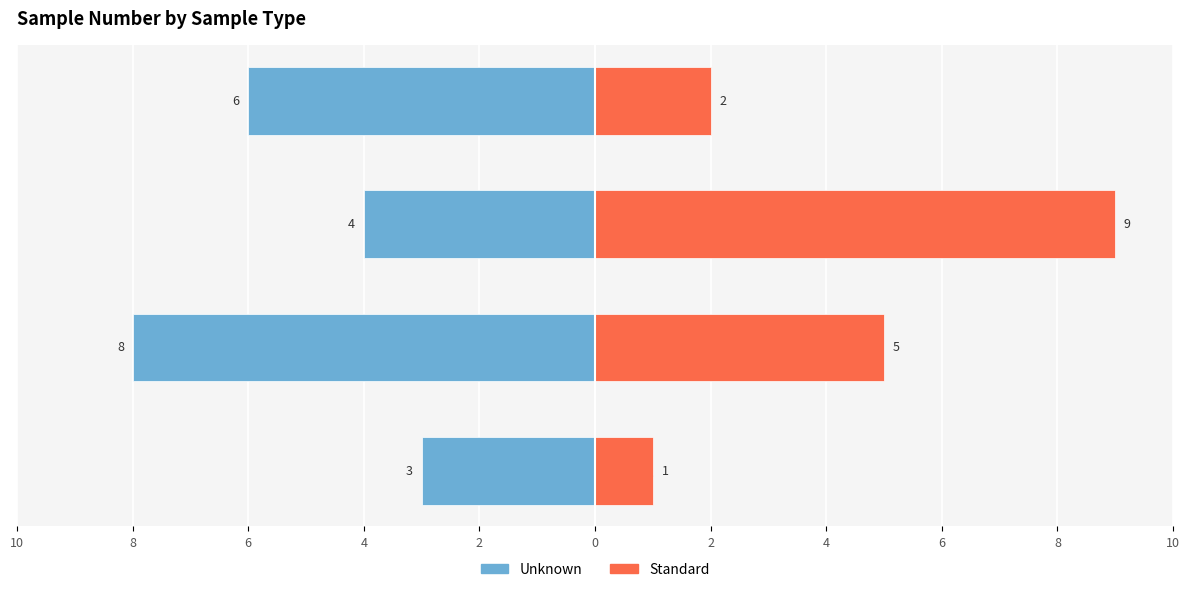

What is the minimum value for Standard?

1